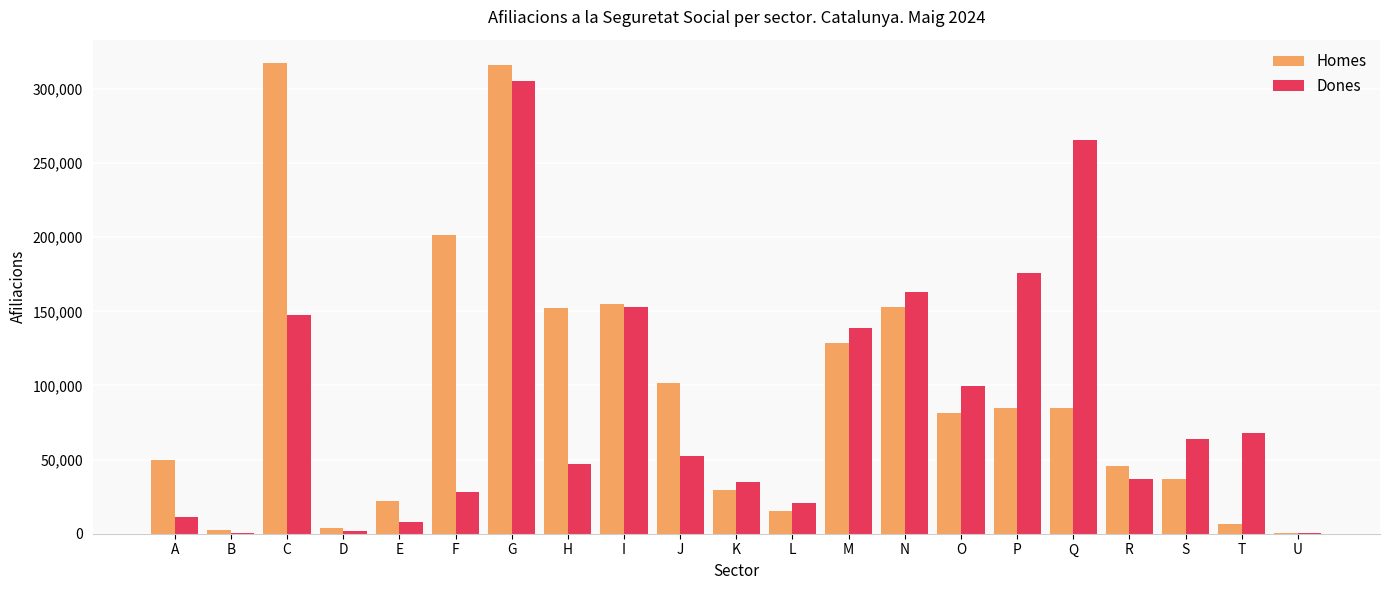

Between E and R, which series saw the biggest shift?

Dones